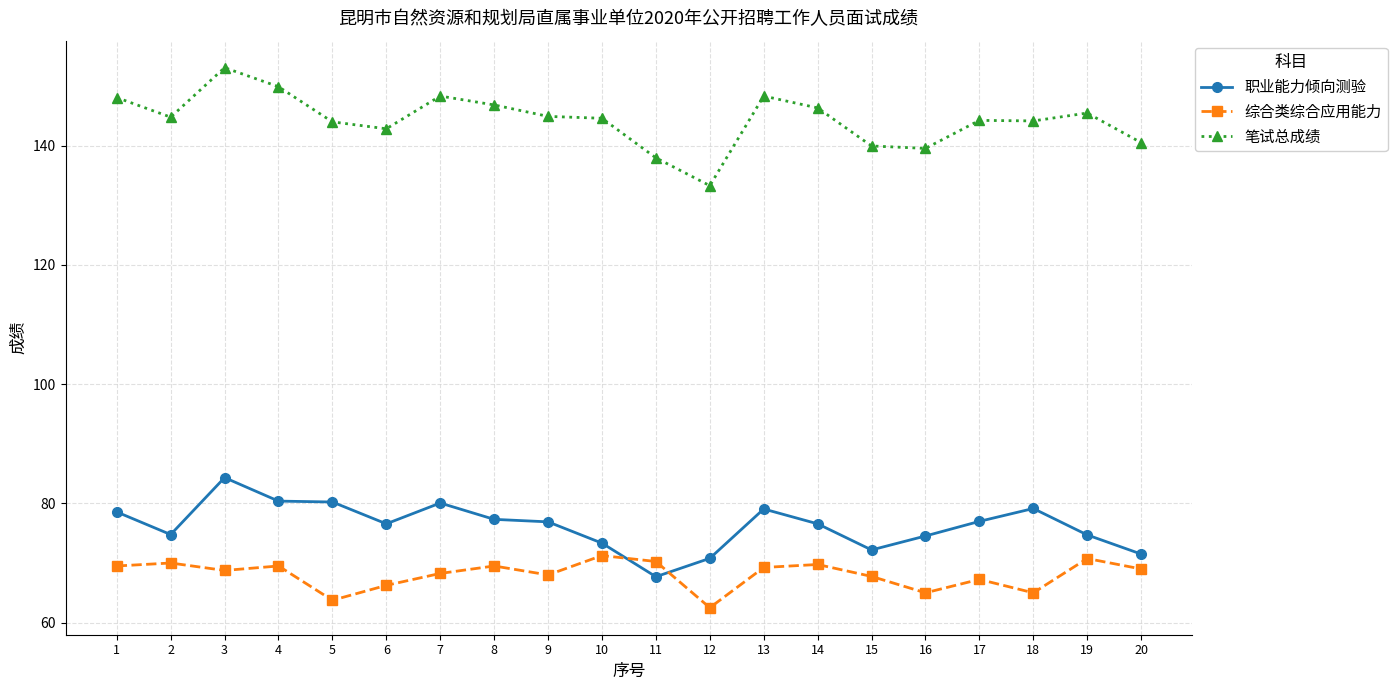

What value does the 笔试总成绩 series have at 8?

146.8